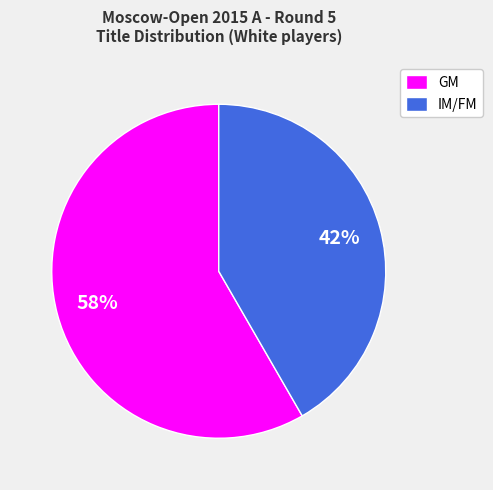

Which slice is the largest?

GM